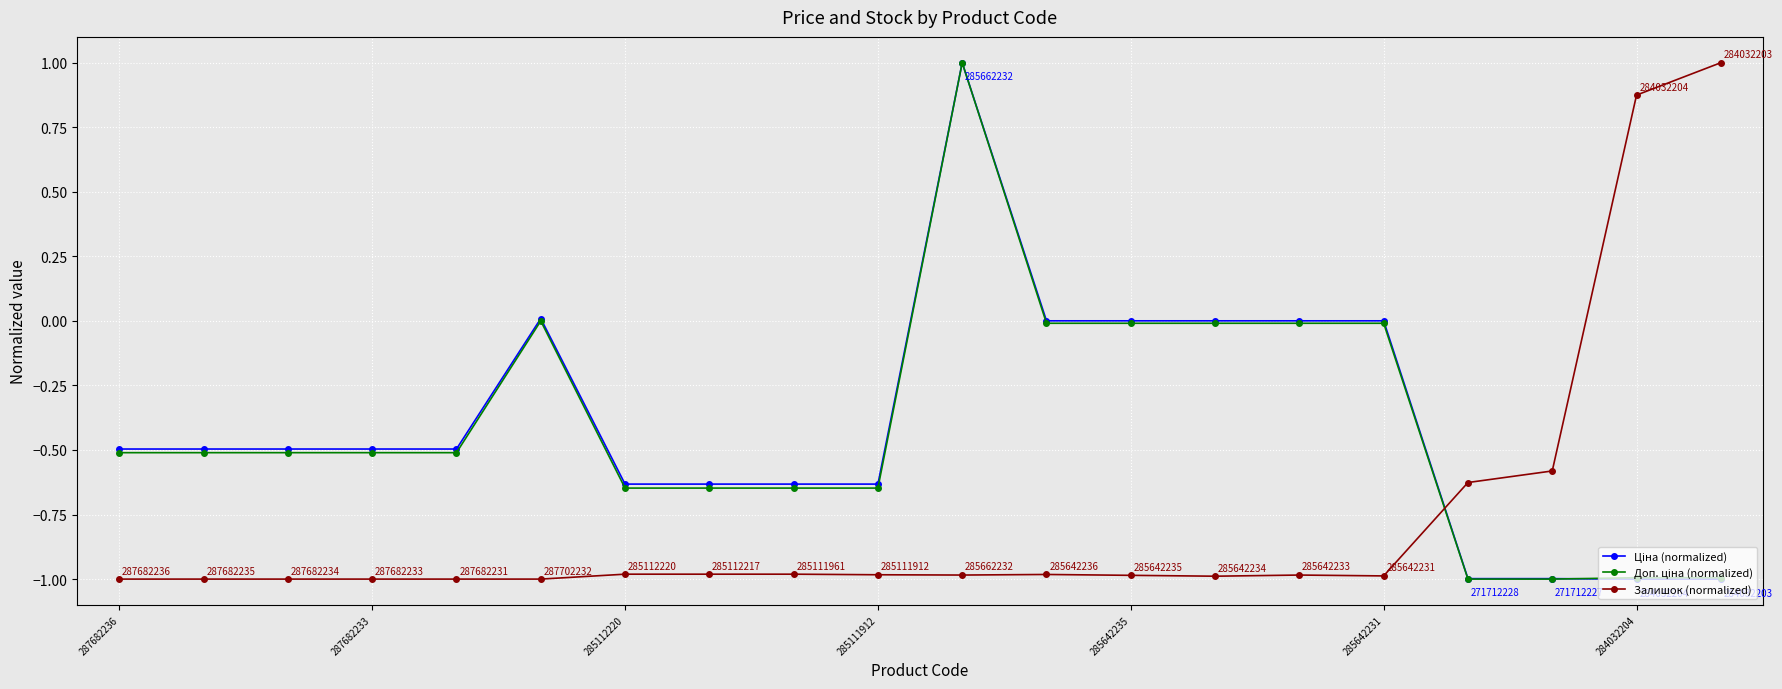

What is the greatest value displayed?

1.0